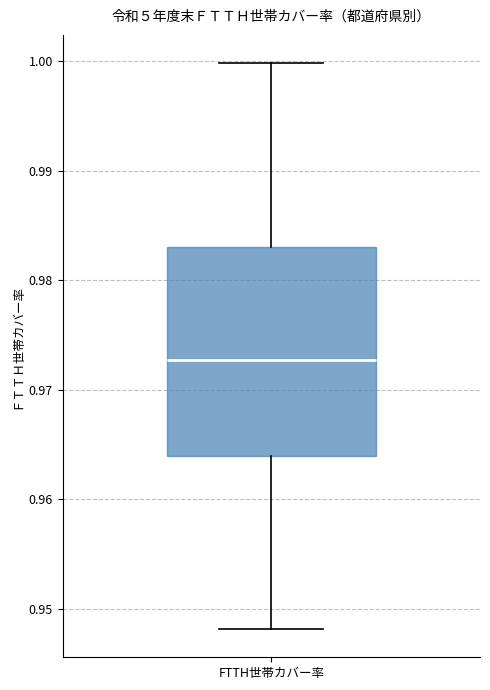

Transcribe this box plot: give where the median line is, the range the box spans, and where the two whiskers end, as read against the y-axis. The values are not printed on the chart, so give them approximately, as read against the axis.

median 0.973, box 0.964 to 0.983, whiskers 0.948 to 1.000